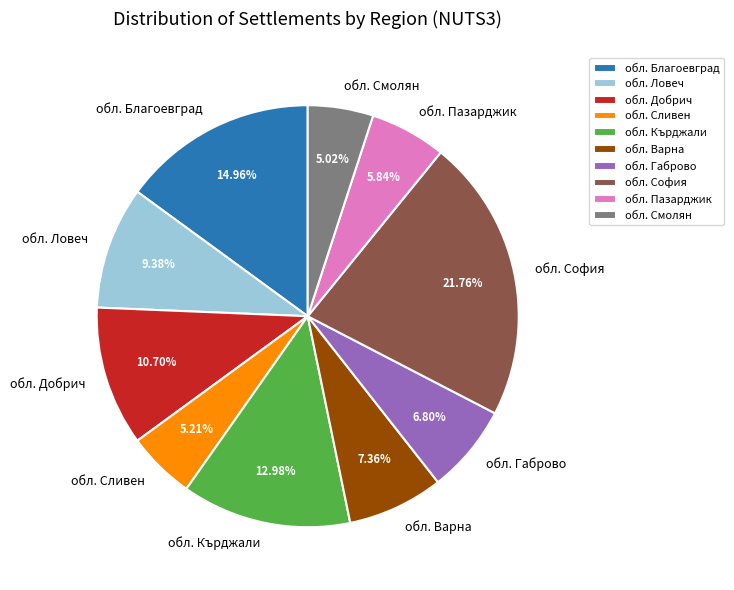

What is the largest slice in the pie chart?

обл. София